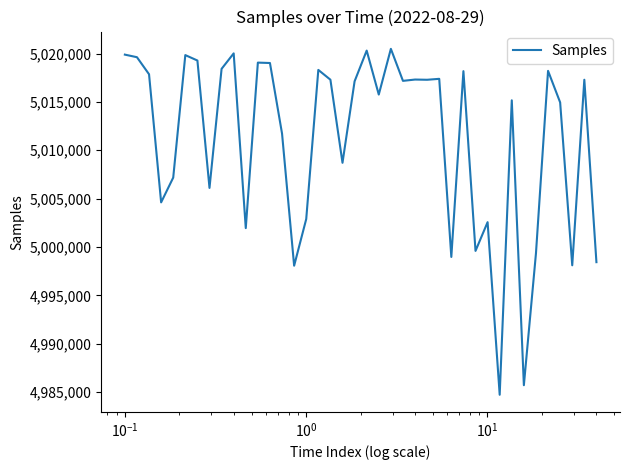

What is the greatest value displayed?

5020481